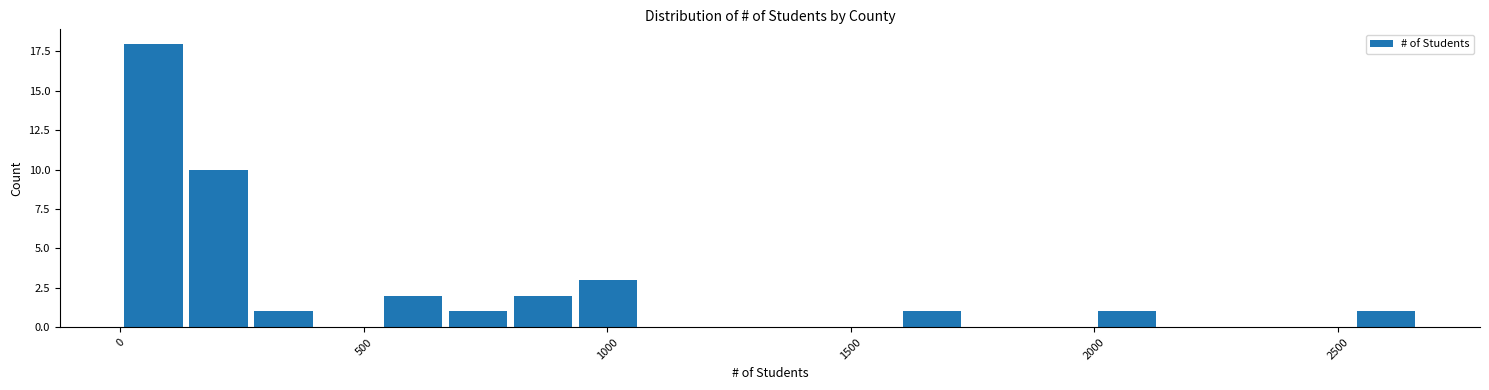

Around what value on the x-axis is the tallest bar? Give the approximate position of its centre, as read against the axis.

50